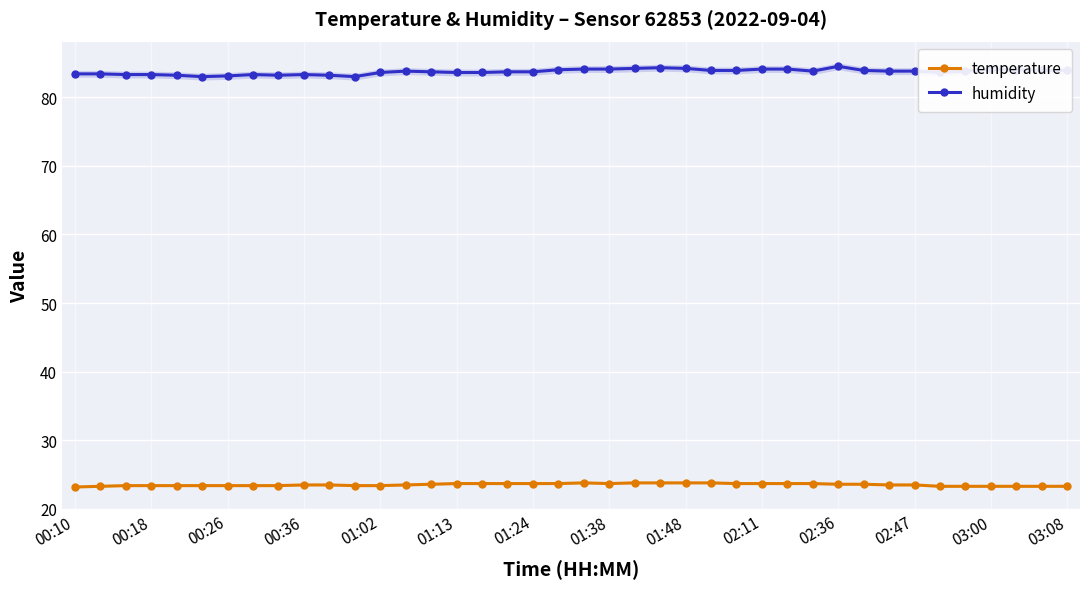

True or false: humidity has more than 2 points higher than both neighbors.

True